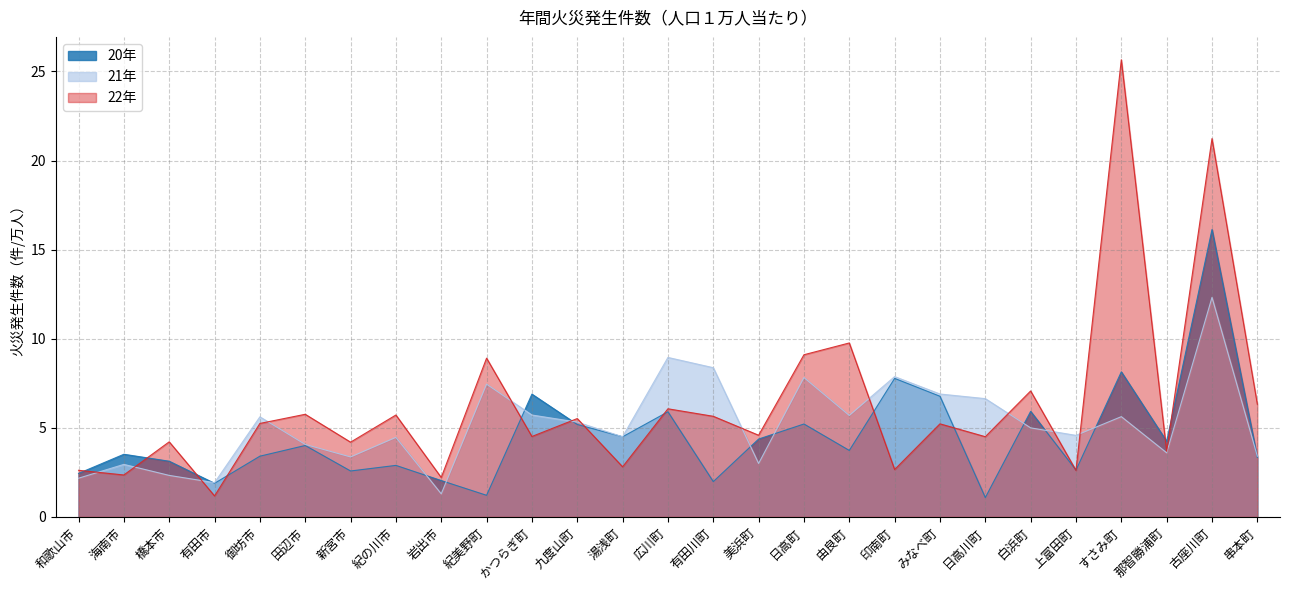

Which series has the widest spread of values?

22年